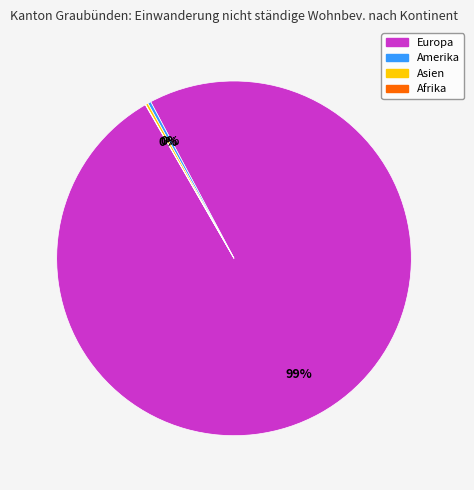

Is there a majority slice in this chart?

Yes